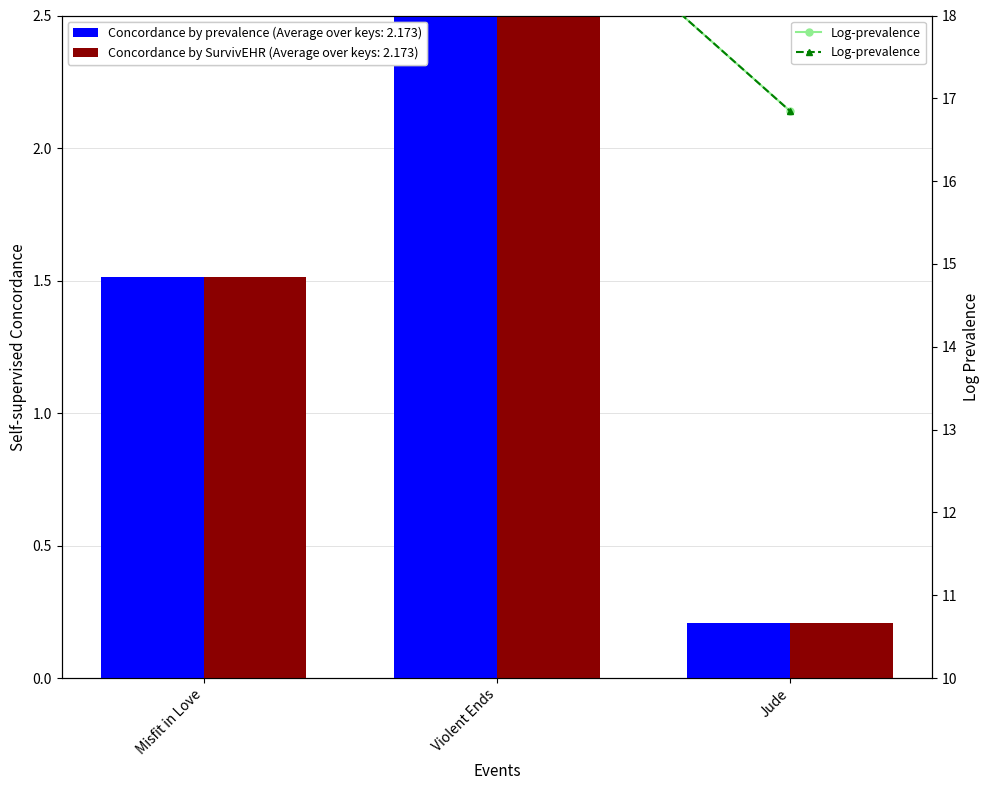

What is the change in value from Misfit in Love to Violent Ends?

+1.2